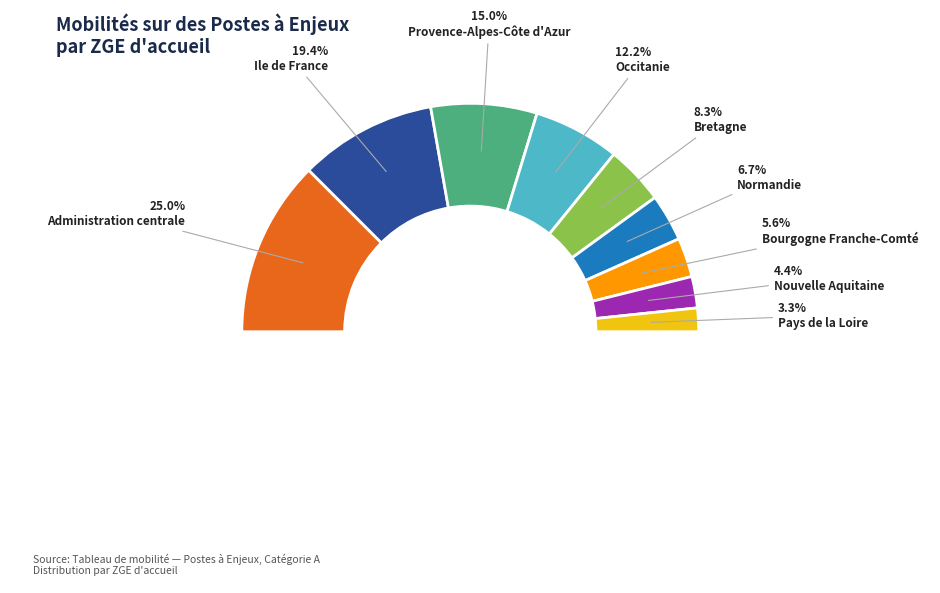

How many segments does this pie chart have?

9